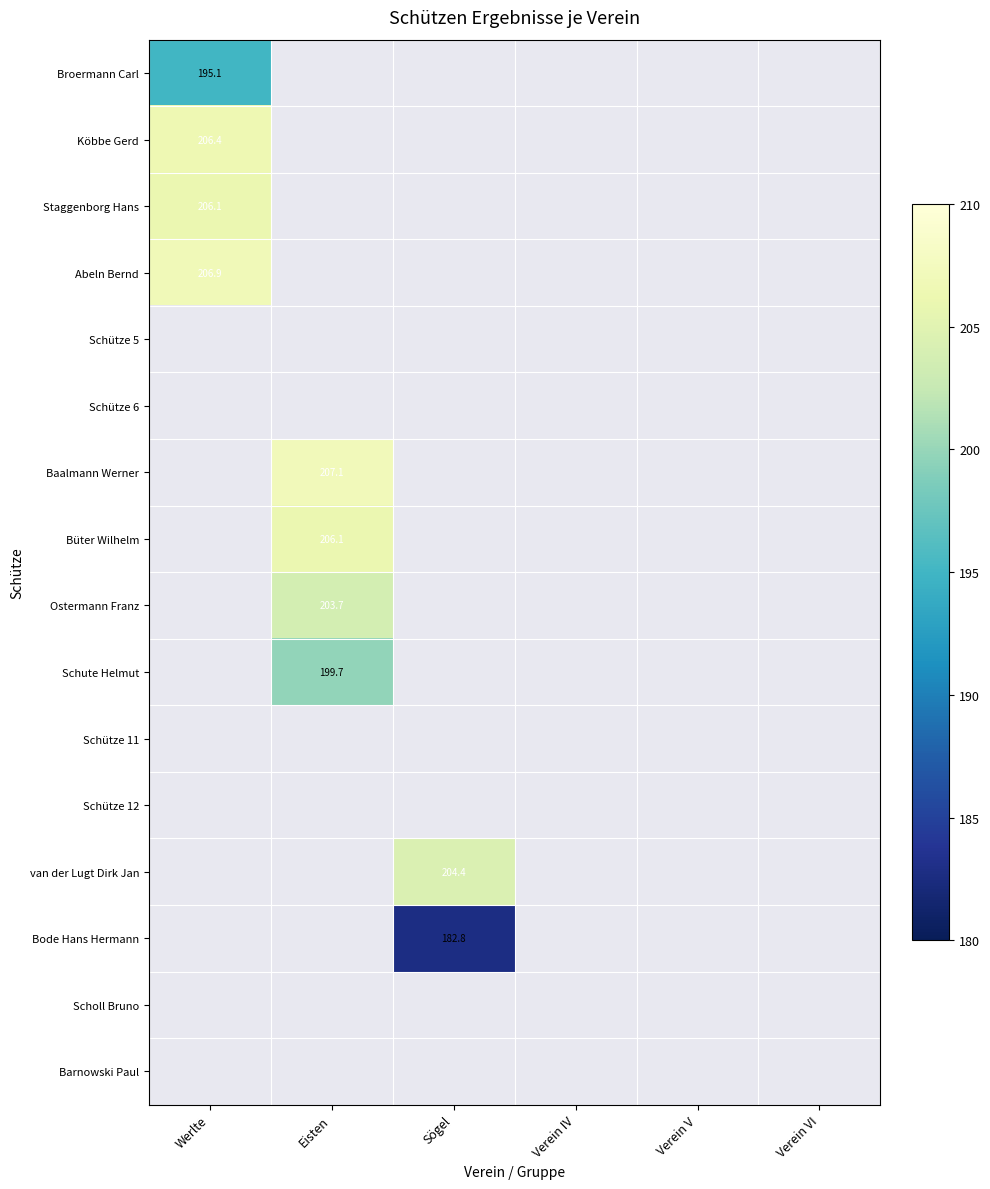

How many data points does each series have?

6